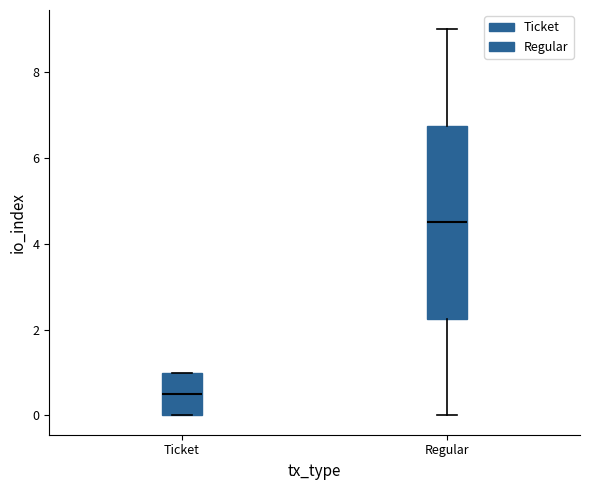

Comparing the boxes themselves (not the whiskers), which one is the tallest?

Regular